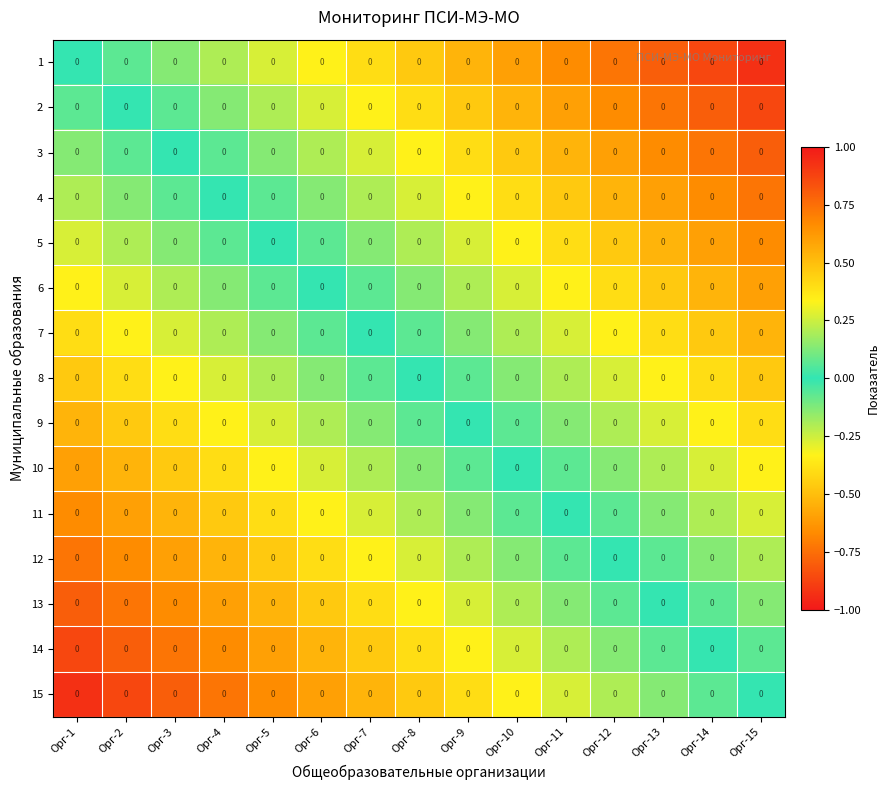

Reading left to right, extract all data points from this chart.

1: Орг-1=0.0	Орг-2=0.0	Орг-3=0.0	Орг-4=0.0	Орг-5=0.0	Орг-6=0.0	Орг-7=0.0	Орг-8=0.0	Орг-9=0.0	Орг-10=0.0	Орг-11=0.0	Орг-12=0.0	Орг-13=0.0	Орг-14=0.0	Орг-15=0.0
2: Орг-1=0.0	Орг-2=0.0	Орг-3=0.0	Орг-4=0.0	Орг-5=0.0	Орг-6=0.0	Орг-7=0.0	Орг-8=0.0	Орг-9=0.0	Орг-10=0.0	Орг-11=0.0	Орг-12=0.0	Орг-13=0.0	Орг-14=0.0	Орг-15=0.0
3: Орг-1=0.0	Орг-2=0.0	Орг-3=0.0	Орг-4=0.0	Орг-5=0.0	Орг-6=0.0	Орг-7=0.0	Орг-8=0.0	Орг-9=0.0	Орг-10=0.0	Орг-11=0.0	Орг-12=0.0	Орг-13=0.0	Орг-14=0.0	Орг-15=0.0
4: Орг-1=0.0	Орг-2=0.0	Орг-3=0.0	Орг-4=0.0	Орг-5=0.0	Орг-6=0.0	Орг-7=0.0	Орг-8=0.0	Орг-9=0.0	Орг-10=0.0	Орг-11=0.0	Орг-12=0.0	Орг-13=0.0	Орг-14=0.0	Орг-15=0.0
5: Орг-1=0.0	Орг-2=0.0	Орг-3=0.0	Орг-4=0.0	Орг-5=0.0	Орг-6=0.0	Орг-7=0.0	Орг-8=0.0	Орг-9=0.0	Орг-10=0.0	Орг-11=0.0	Орг-12=0.0	Орг-13=0.0	Орг-14=0.0	Орг-15=0.0
6: Орг-1=0.0	Орг-2=0.0	Орг-3=0.0	Орг-4=0.0	Орг-5=0.0	Орг-6=0.0	Орг-7=0.0	Орг-8=0.0	Орг-9=0.0	Орг-10=0.0	Орг-11=0.0	Орг-12=0.0	Орг-13=0.0	Орг-14=0.0	Орг-15=0.0
7: Орг-1=0.0	Орг-2=0.0	Орг-3=0.0	Орг-4=0.0	Орг-5=0.0	Орг-6=0.0	Орг-7=0.0	Орг-8=0.0	Орг-9=0.0	Орг-10=0.0	Орг-11=0.0	Орг-12=0.0	Орг-13=0.0	Орг-14=0.0	Орг-15=0.0
8: Орг-1=0.0	Орг-2=0.0	Орг-3=0.0	Орг-4=0.0	Орг-5=0.0	Орг-6=0.0	Орг-7=0.0	Орг-8=0.0	Орг-9=0.0	Орг-10=0.0	Орг-11=0.0	Орг-12=0.0	Орг-13=0.0	Орг-14=0.0	Орг-15=0.0
9: Орг-1=0.0	Орг-2=0.0	Орг-3=0.0	Орг-4=0.0	Орг-5=0.0	Орг-6=0.0	Орг-7=0.0	Орг-8=0.0	Орг-9=0.0	Орг-10=0.0	Орг-11=0.0	Орг-12=0.0	Орг-13=0.0	Орг-14=0.0	Орг-15=0.0
10: Орг-1=0.0	Орг-2=0.0	Орг-3=0.0	Орг-4=0.0	Орг-5=0.0	Орг-6=0.0	Орг-7=0.0	Орг-8=0.0	Орг-9=0.0	Орг-10=0.0	Орг-11=0.0	Орг-12=0.0	Орг-13=0.0	Орг-14=0.0	Орг-15=0.0
11: Орг-1=0.0	Орг-2=0.0	Орг-3=0.0	Орг-4=0.0	Орг-5=0.0	Орг-6=0.0	Орг-7=0.0	Орг-8=0.0	Орг-9=0.0	Орг-10=0.0	Орг-11=0.0	Орг-12=0.0	Орг-13=0.0	Орг-14=0.0	Орг-15=0.0
12: Орг-1=0.0	Орг-2=0.0	Орг-3=0.0	Орг-4=0.0	Орг-5=0.0	Орг-6=0.0	Орг-7=0.0	Орг-8=0.0	Орг-9=0.0	Орг-10=0.0	Орг-11=0.0	Орг-12=0.0	Орг-13=0.0	Орг-14=0.0	Орг-15=0.0
13: Орг-1=0.0	Орг-2=0.0	Орг-3=0.0	Орг-4=0.0	Орг-5=0.0	Орг-6=0.0	Орг-7=0.0	Орг-8=0.0	Орг-9=0.0	Орг-10=0.0	Орг-11=0.0	Орг-12=0.0	Орг-13=0.0	Орг-14=0.0	Орг-15=0.0
14: Орг-1=0.0	Орг-2=0.0	Орг-3=0.0	Орг-4=0.0	Орг-5=0.0	Орг-6=0.0	Орг-7=0.0	Орг-8=0.0	Орг-9=0.0	Орг-10=0.0	Орг-11=0.0	Орг-12=0.0	Орг-13=0.0	Орг-14=0.0	Орг-15=0.0
15: Орг-1=0.0	Орг-2=0.0	Орг-3=0.0	Орг-4=0.0	Орг-5=0.0	Орг-6=0.0	Орг-7=0.0	Орг-8=0.0	Орг-9=0.0	Орг-10=0.0	Орг-11=0.0	Орг-12=0.0	Орг-13=0.0	Орг-14=0.0	Орг-15=0.0